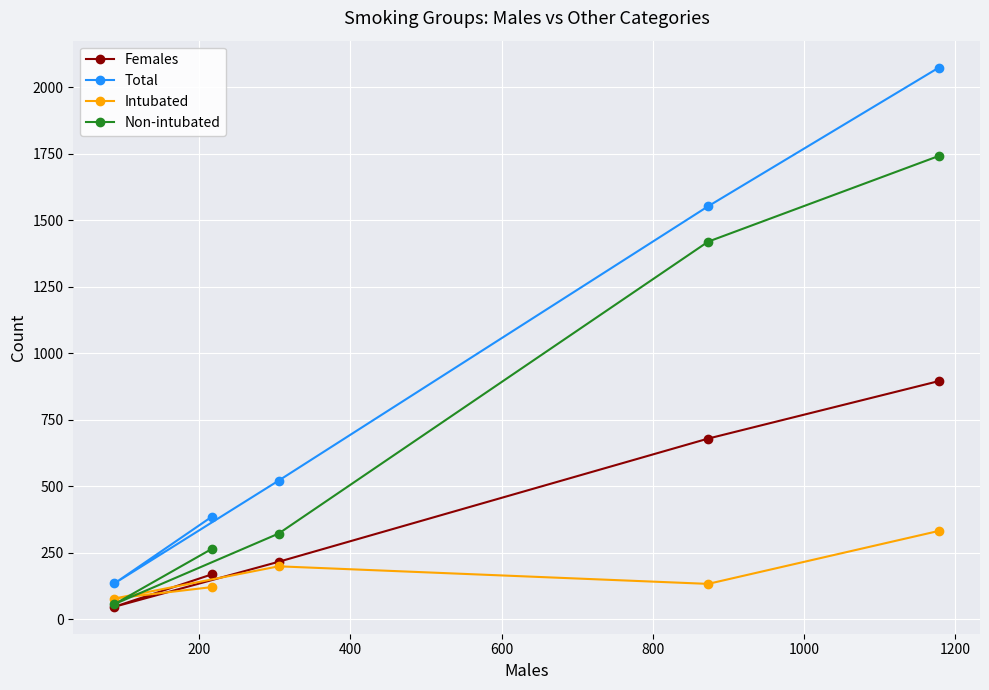

What is the difference between the maximum and minimum values in the Non-intubated series?

1684